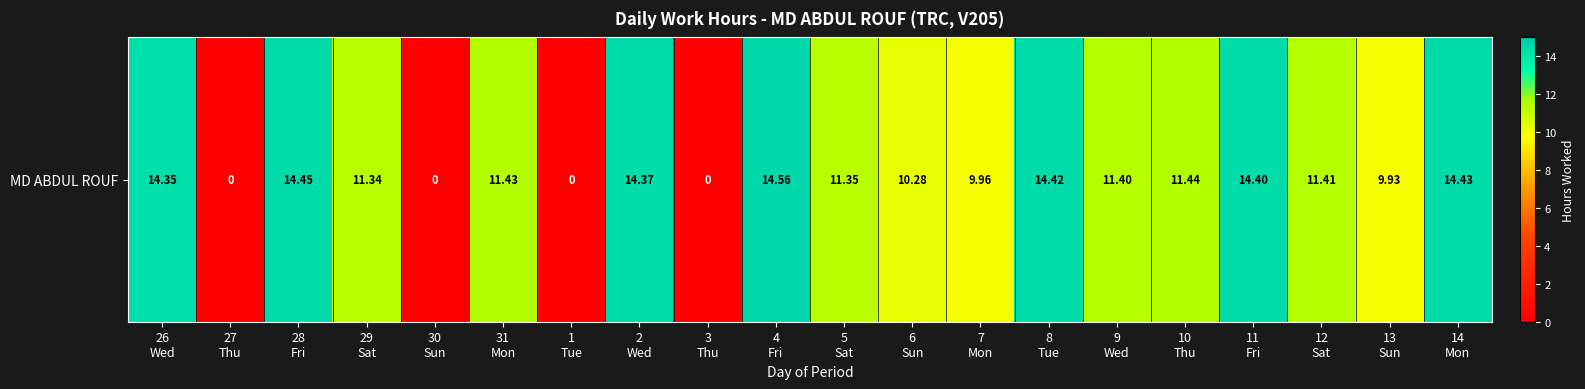

List the labels in order of value, smallest first.

27
Thu, 30
Sun, 1
Tue, 3
Thu, 13
Sun, 7
Mon, 6
Sun, 29
Sat, 5
Sat, 9
Wed, 12
Sat, 31
Mon, 10
Thu, 26
Wed, 2
Wed, 11
Fri, 8
Tue, 14
Mon, 28
Fri, 4
Fri